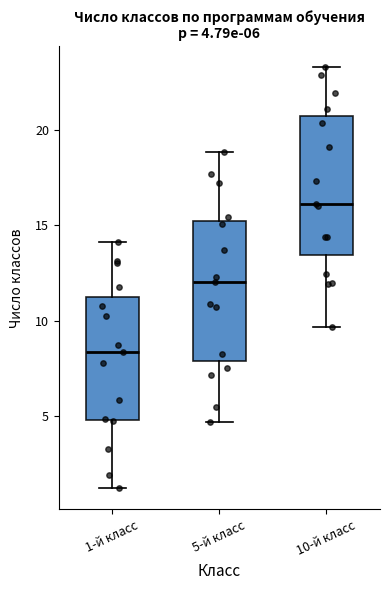

Which box has the lowest median line?

1-й класс